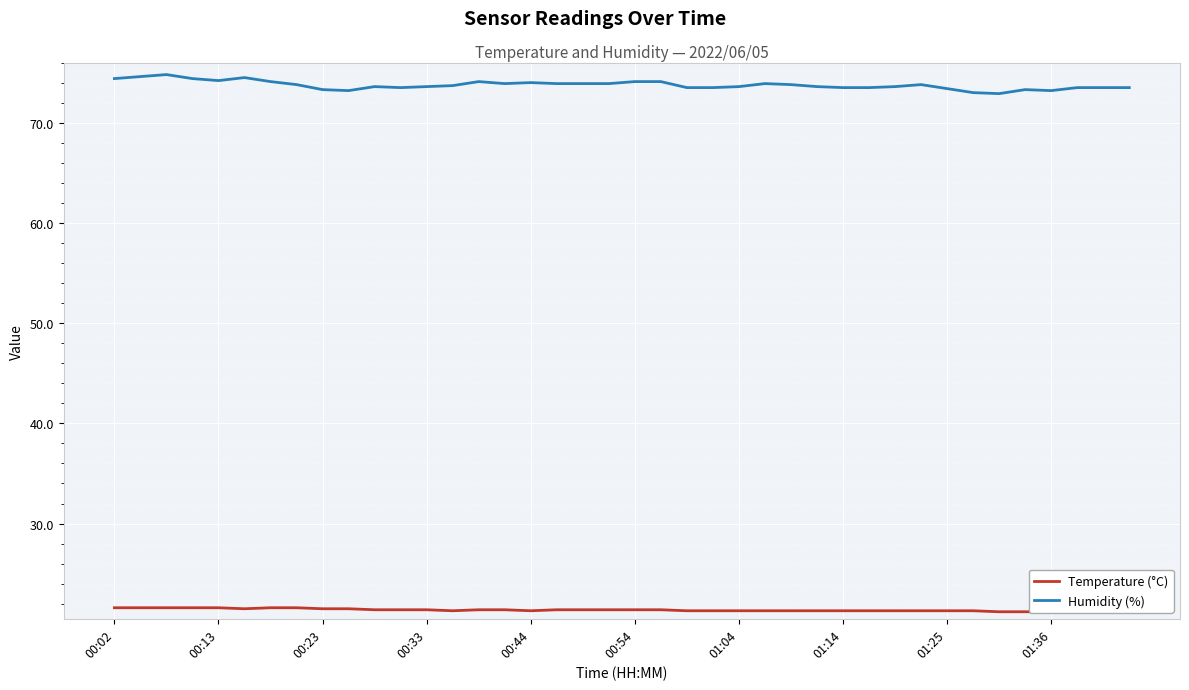

What is the highest value of the Humidity (%) series?

74.8